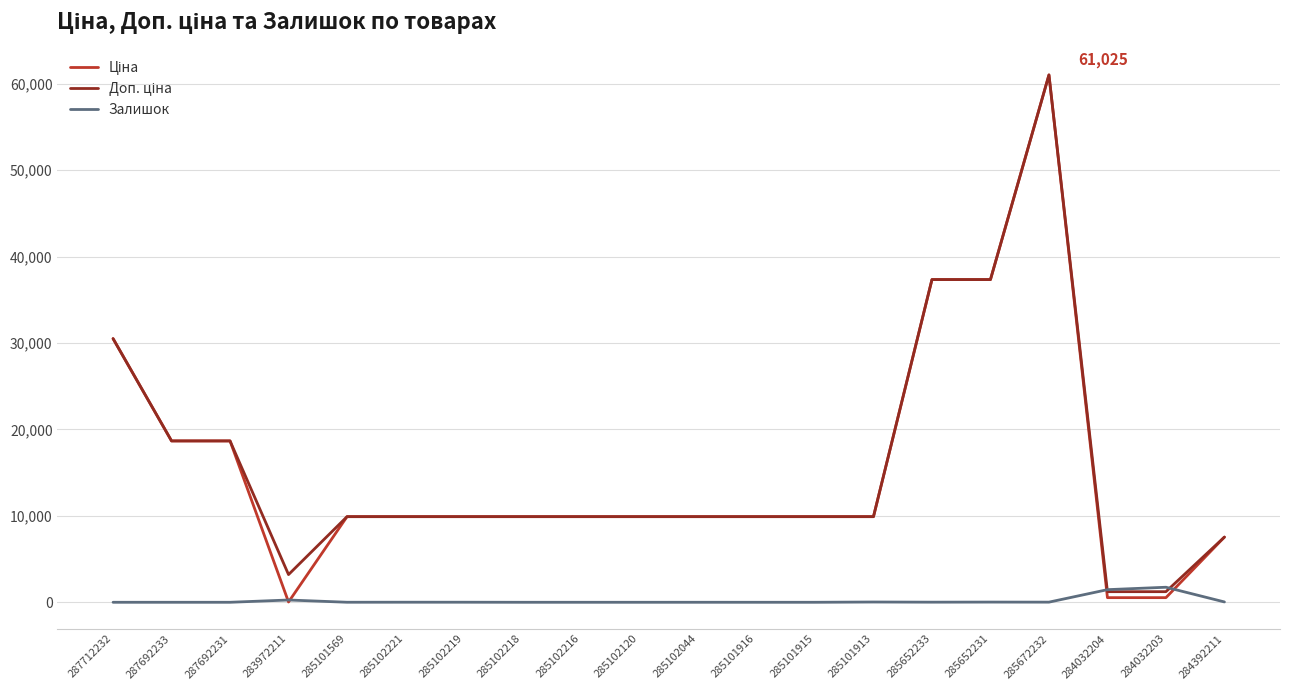

At which category is the sum across all series the highest?

285672232